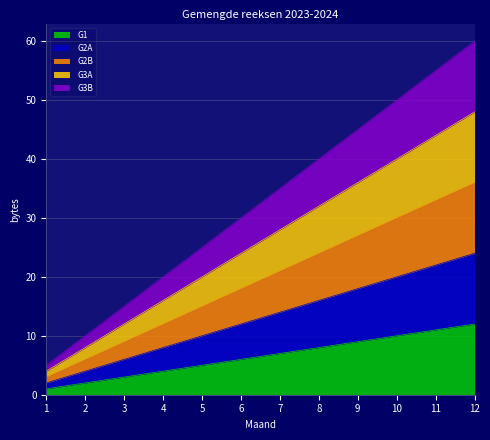

Which series has the largest range (max minus min)?

G3B